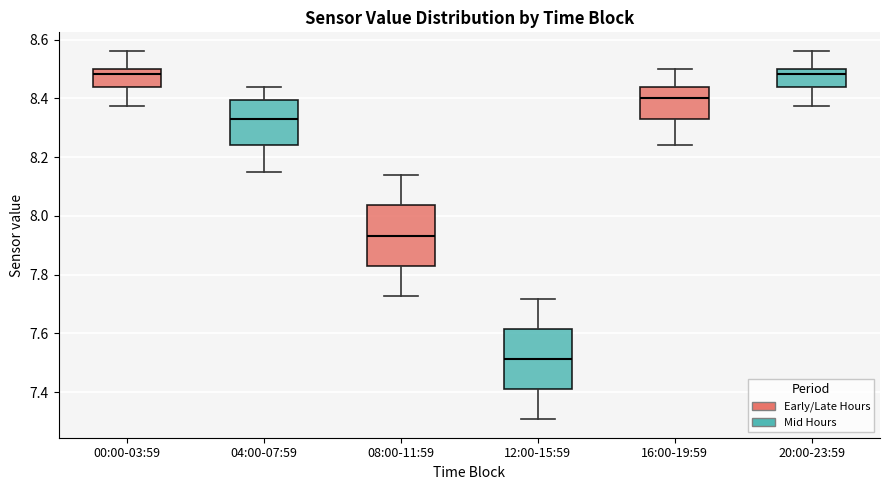

Reading left to right, transcribe this box plot: for each box, give where its median line is, the range the box spans, and where its two whiskers end, as read against the y-axis. The values are not printed on the chart, so give them approximately, as read against the axis.

00:00-03:59: median 8.48, box 8.44 to 8.50, whiskers 8.38 to 8.56
04:00-07:59: median 8.32, box 8.24 to 8.40, whiskers 8.14 to 8.44
08:00-11:59: median 7.94, box 7.84 to 8.04, whiskers 7.72 to 8.14
12:00-15:59: median 7.52, box 7.42 to 7.62, whiskers 7.30 to 7.72
16:00-19:59: median 8.40, box 8.34 to 8.44, whiskers 8.24 to 8.50
20:00-23:59: median 8.48, box 8.44 to 8.50, whiskers 8.38 to 8.56